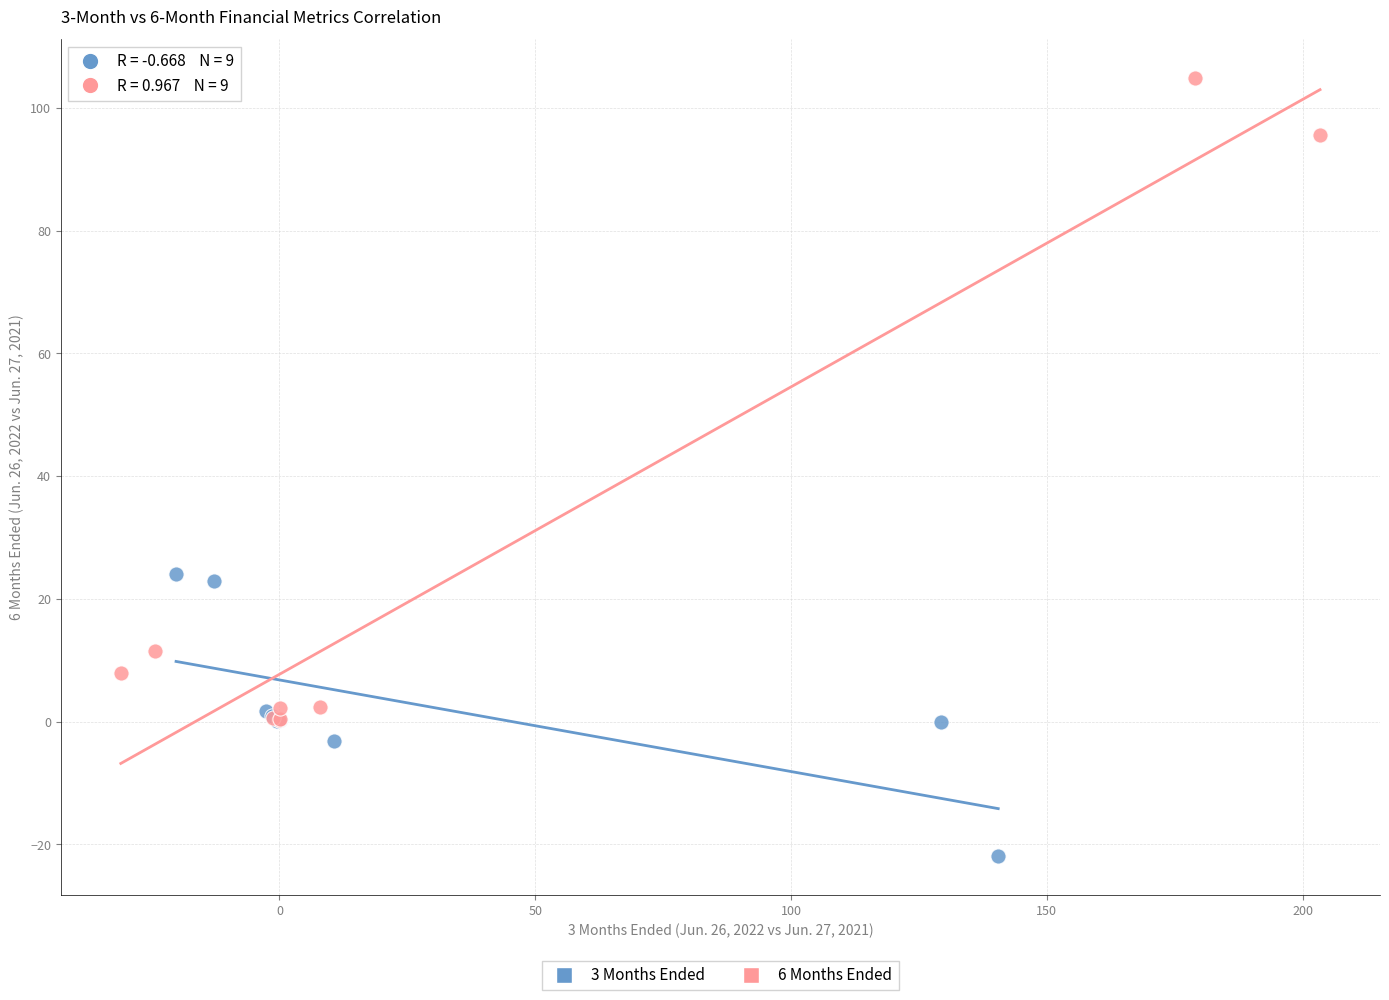

What are all the series names shown in the legend?

3 Months Ended, 6 Months Ended